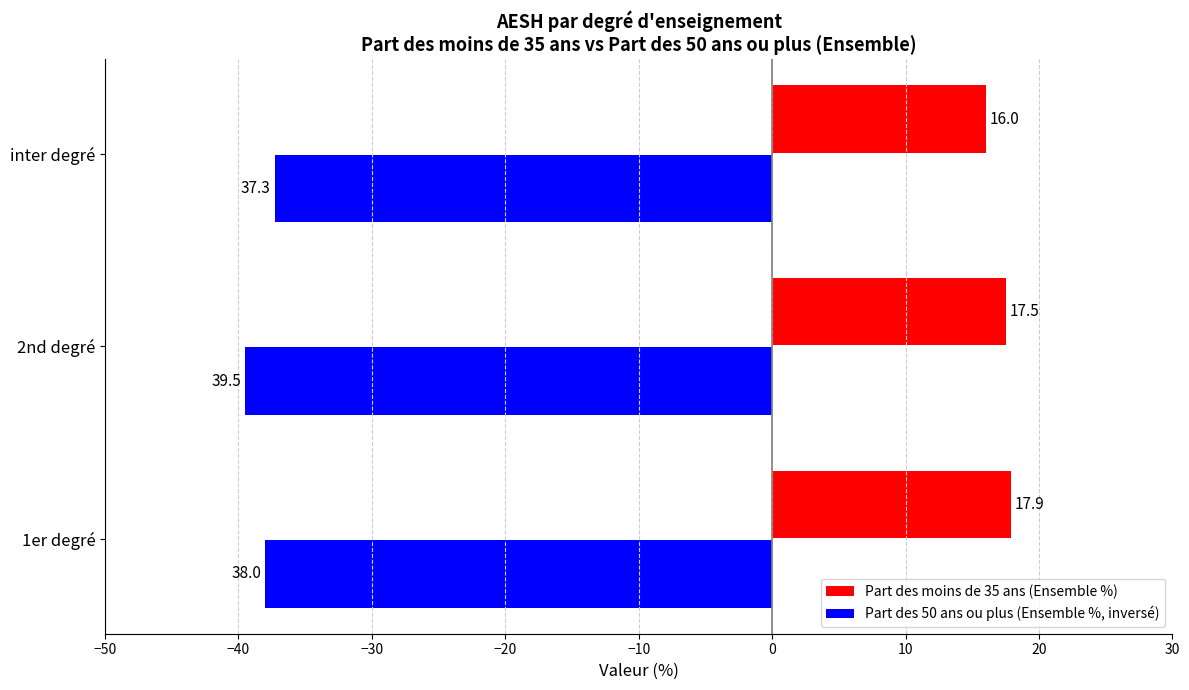

What is the difference between the maximum and minimum values in the Part des moins de 35 ans (Ensemble %) series?

1.9